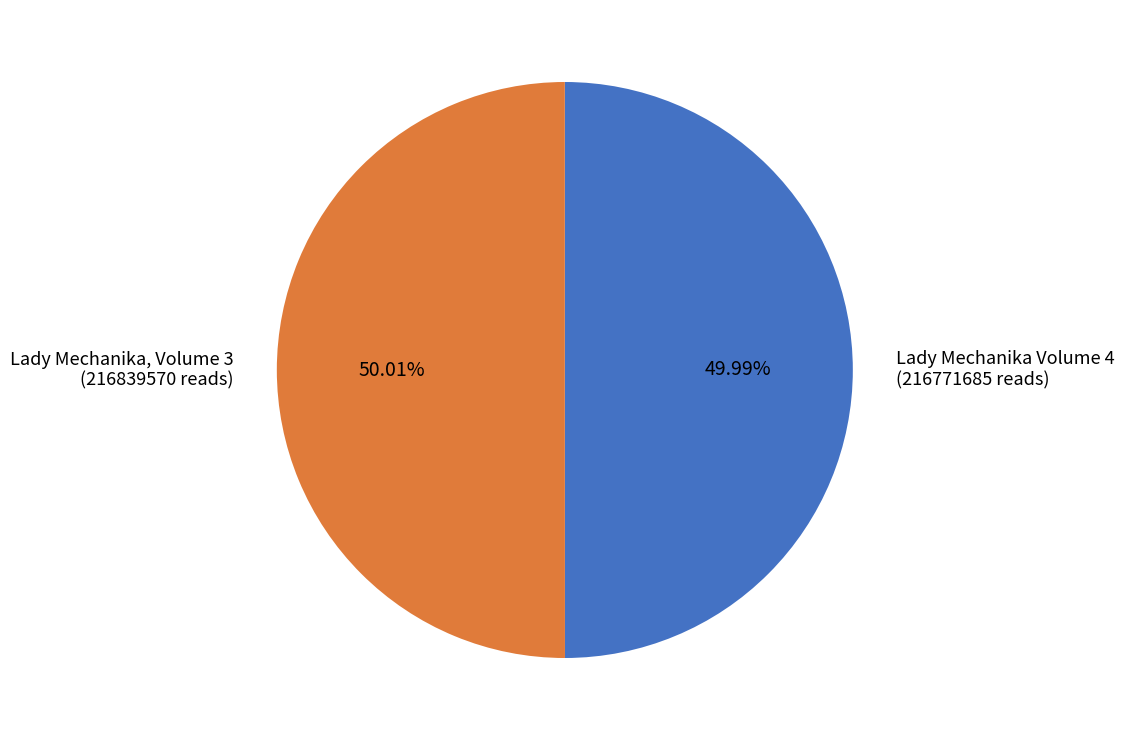

To the nearest percent, what portion does Lady Mechanika Volume 4 represent?

50%